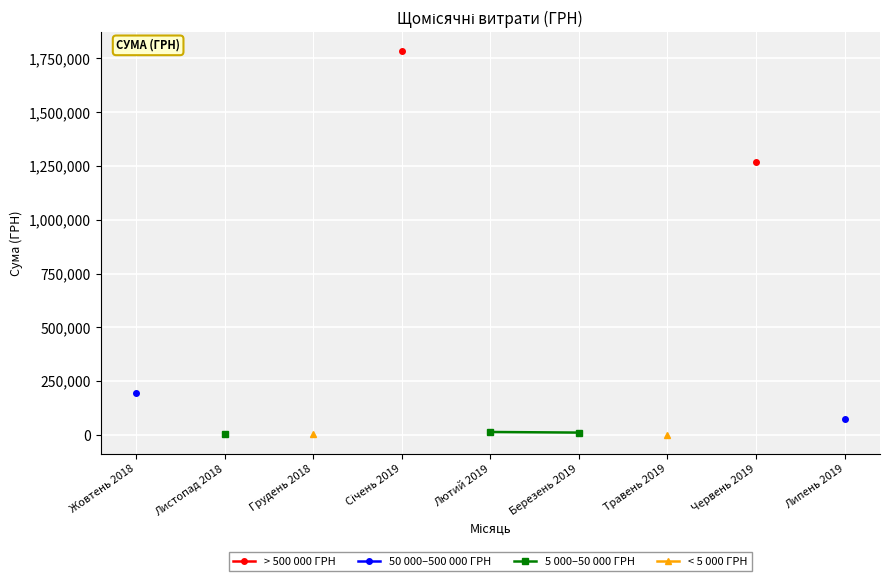

Which category has the highest value in the 50 000–500 000 ГРН series?

Жовтень 2018